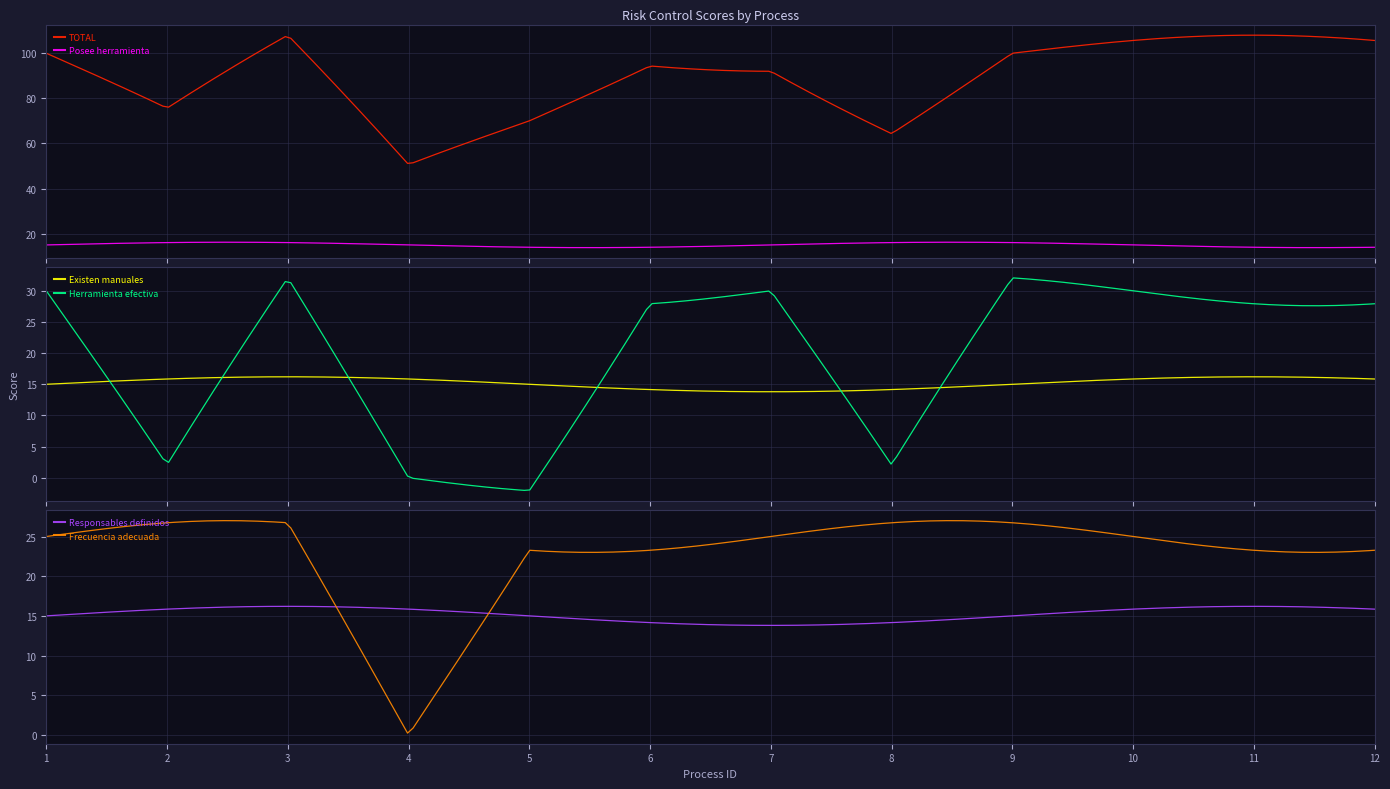

True or false: TOTAL and Posee herramienta cross at least once.

False